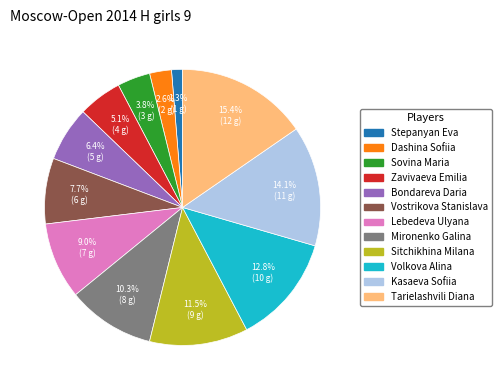

What is the ratio of the value at Dashina Sofiia to the value at Bondareva Daria?

0.4